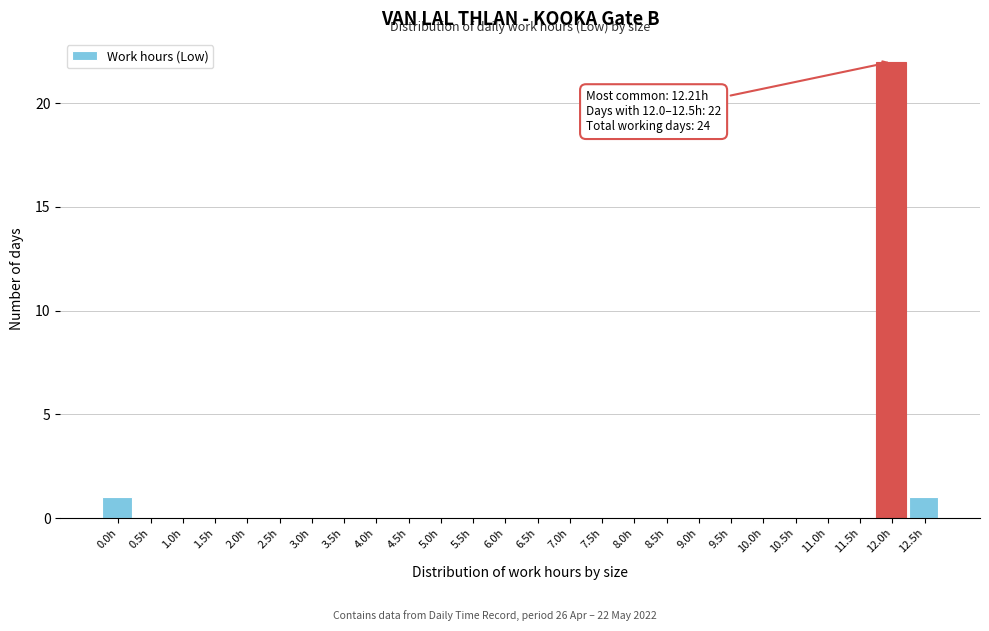

Reading left to right, transcribe all the data shown in this chart.

0.0h=1	0.5h=0	1.0h=0	1.5h=0	2.0h=0	2.5h=0	3.0h=0	3.5h=0	4.0h=0	4.5h=0	5.0h=0	5.5h=0	6.0h=0	6.5h=0	7.0h=0	7.5h=0	8.0h=0	8.5h=0	9.0h=0	9.5h=0	10.0h=0	10.5h=0	11.0h=0	11.5h=0	12.0h=22	12.5h=1